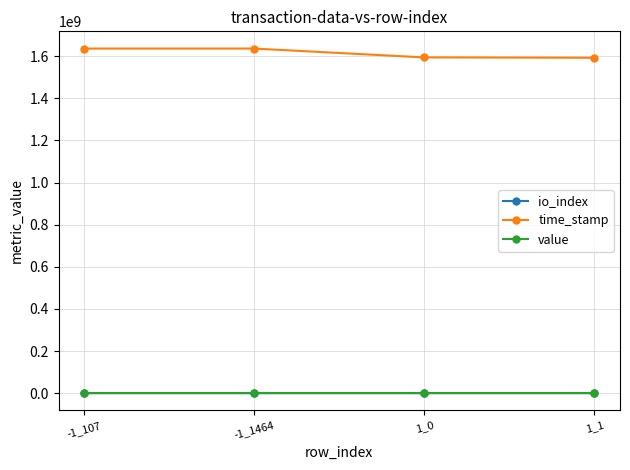

At how many categories does at least one series exceed 1139009839?

4